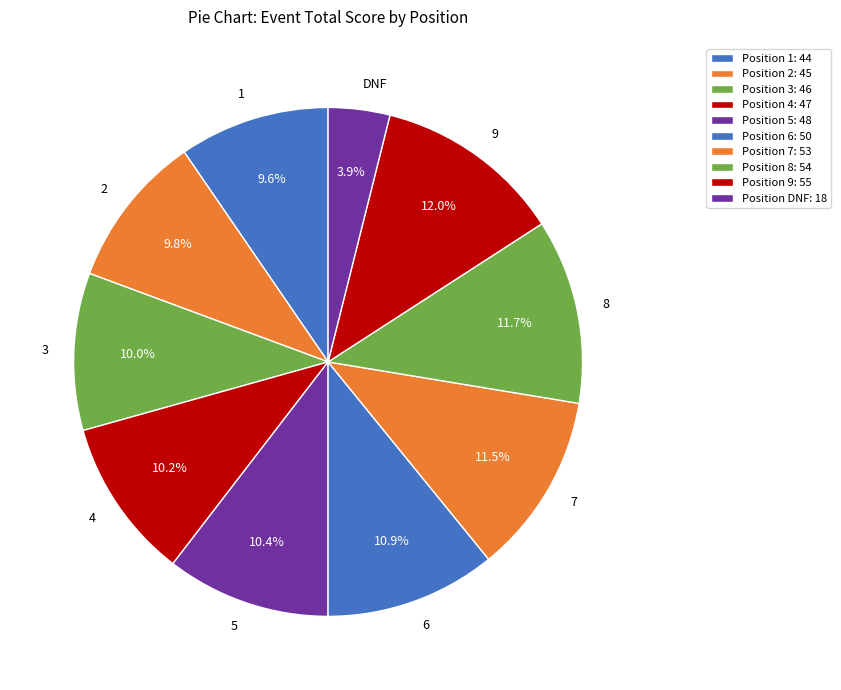

Is 5 the majority of the pie?

No